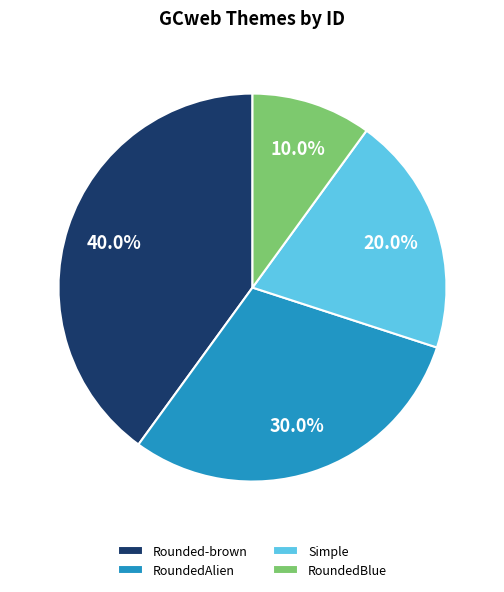

To the nearest percent, what is the combined percentage of RoundedBlue and RoundedAlien?

40%